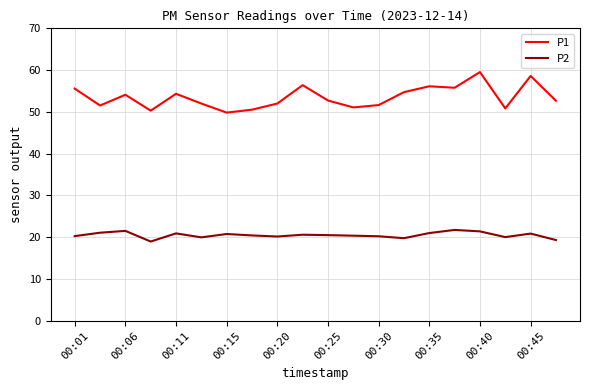

What is the difference between the maximum and minimum values in the P2 series?

2.8